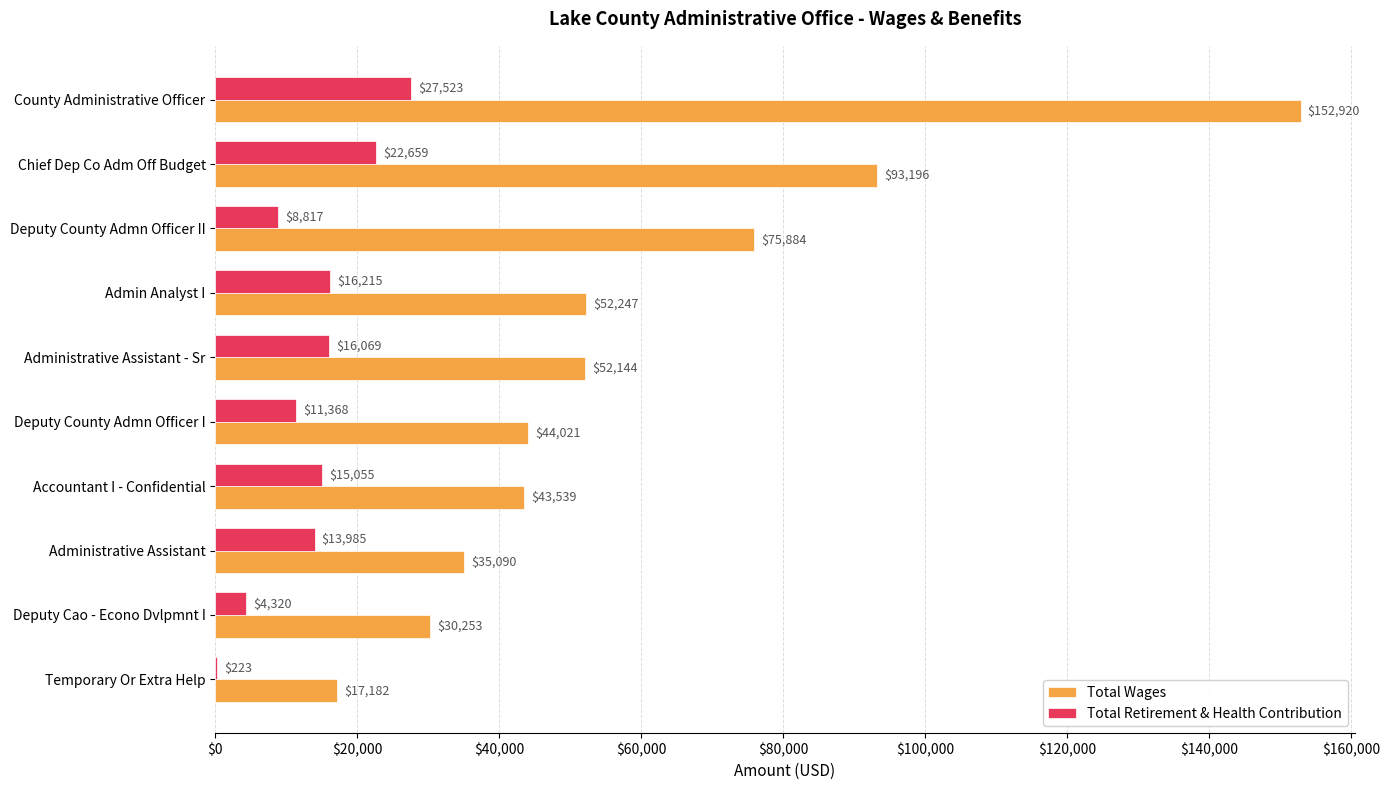

What is the sum of all Total Retirement & Health Contribution values?

136234